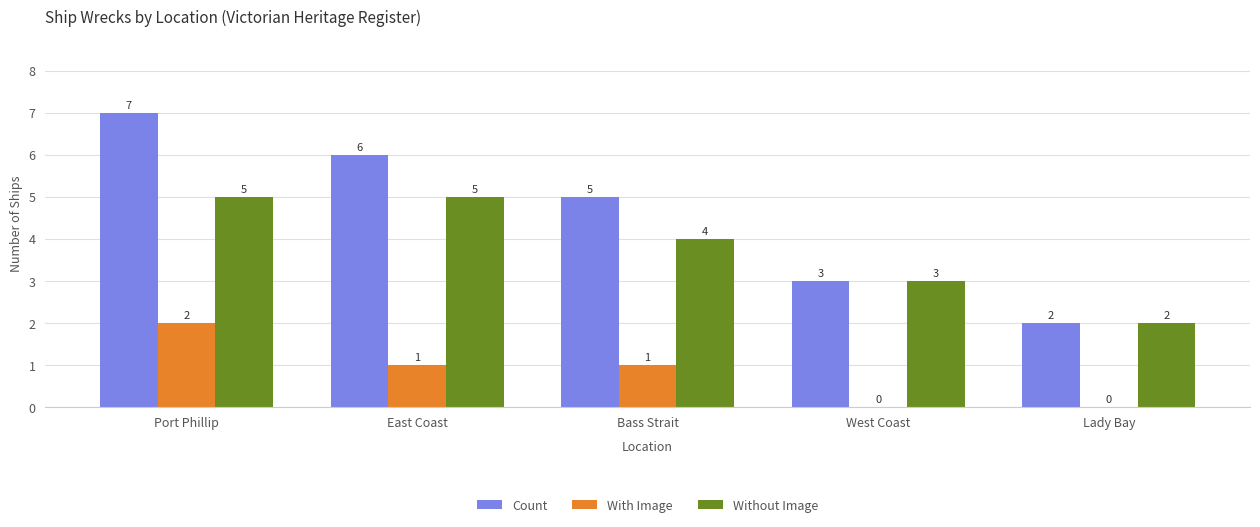

What is the difference between the With Image values at Lady Bay and Port Phillip?

2